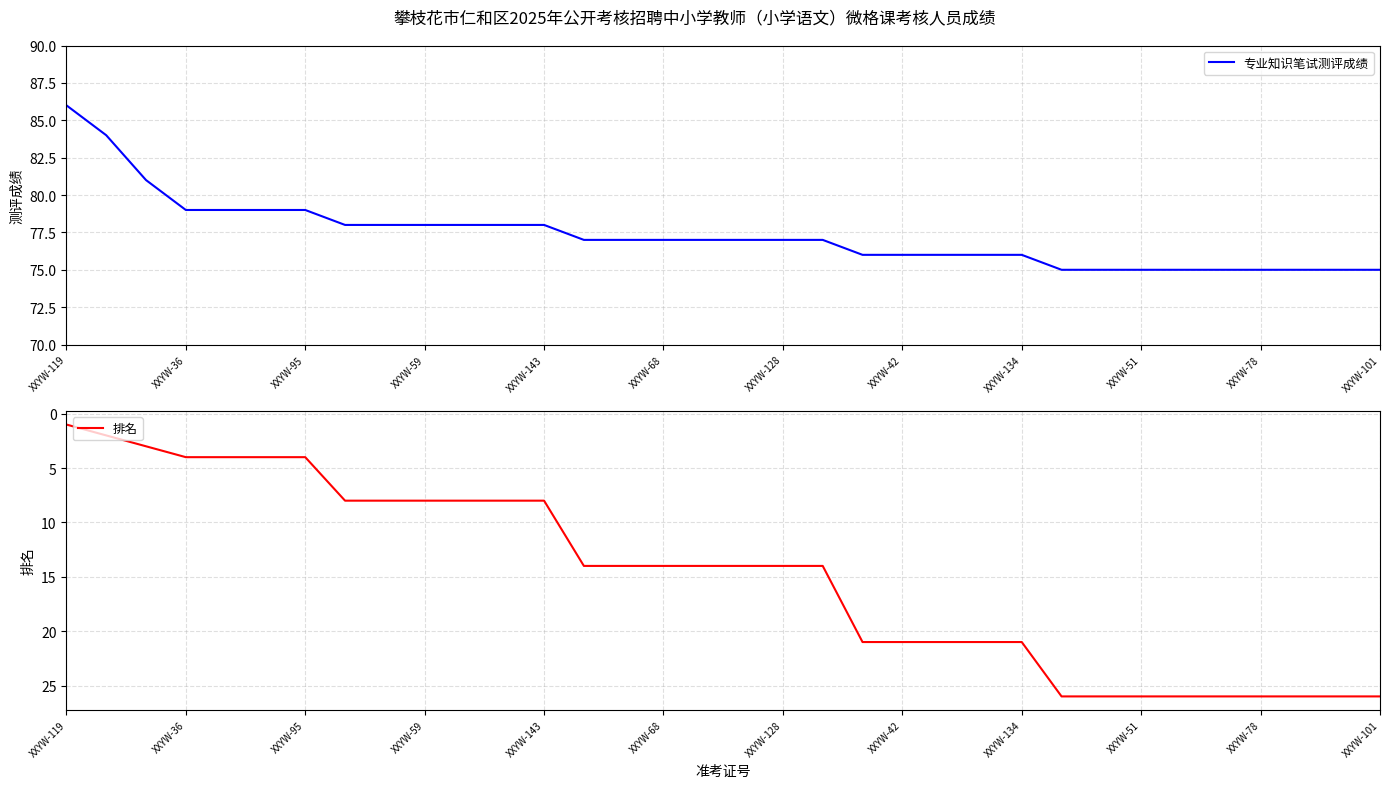

Reading left to right, what are all the values shown in this chart?

专业知识笔试测评成绩: 86	84	81	79	79	79	79	78	78	78	78	78	78	77	77	77	77	77	77	77	76	76	76	76	76	75	75	75	75	75	75	75	75	75
排名: 1	2	3	4	4	4	4	8	8	8	8	8	8	14	14	14	14	14	14	14	21	21	21	21	21	26	26	26	26	26	26	26	26	26